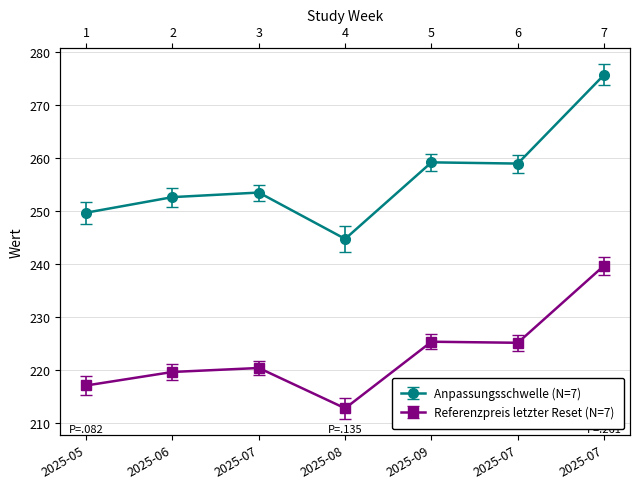

At which label does Anpassungsschwelle reach its peak?

2025-07